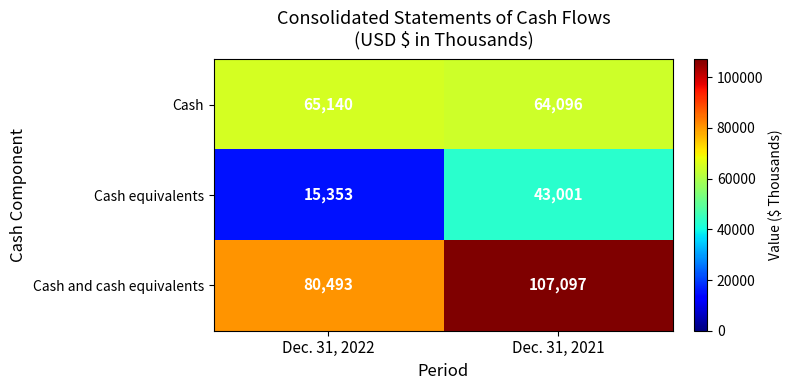

Reading left to right, transcribe all the data shown in this chart.

Cash: Dec. 31, 2022=65140	Dec. 31, 2021=64096
Cash equivalents: Dec. 31, 2022=15353	Dec. 31, 2021=43001
Cash and cash equivalents: Dec. 31, 2022=80493	Dec. 31, 2021=107097